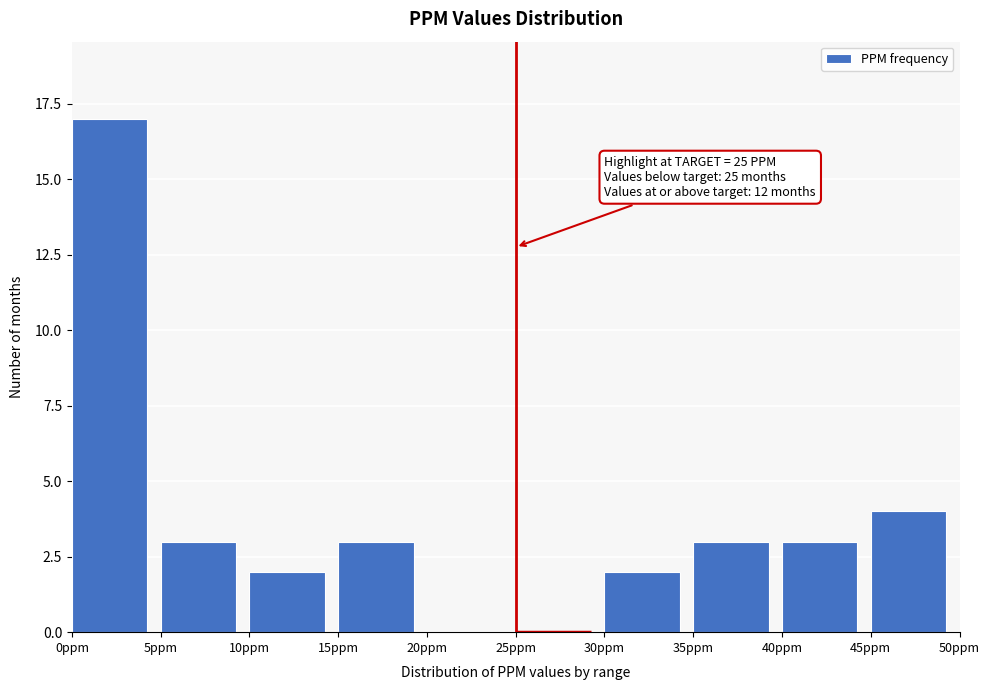

Which range on the x-axis has the tallest bar?

0 to 5